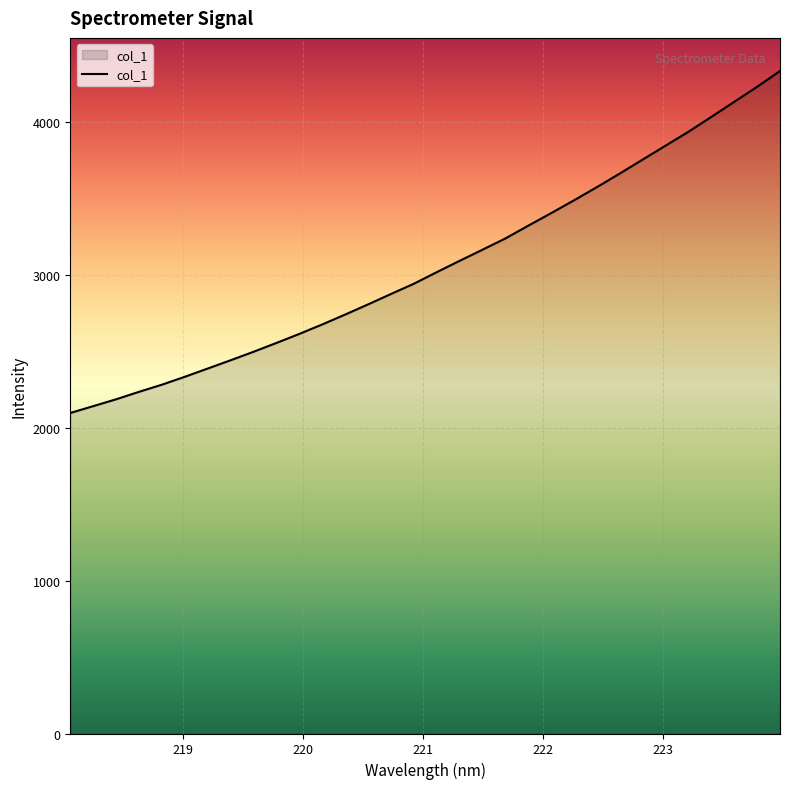

Count the number of values greater than 3016.

16